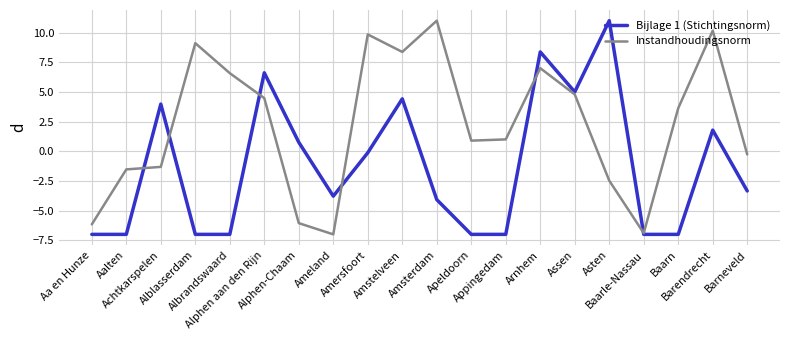

What is the difference between the maximum and minimum values in the Bijlage 1 (Stichtingsnorm) series?

18.0